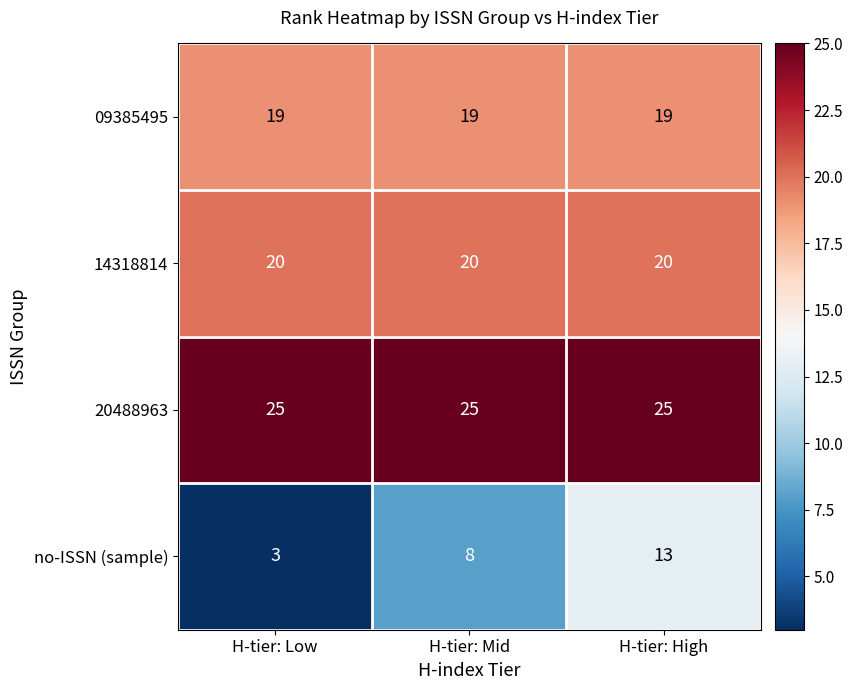

What is the average value of the no-ISSN (sample) series?

8